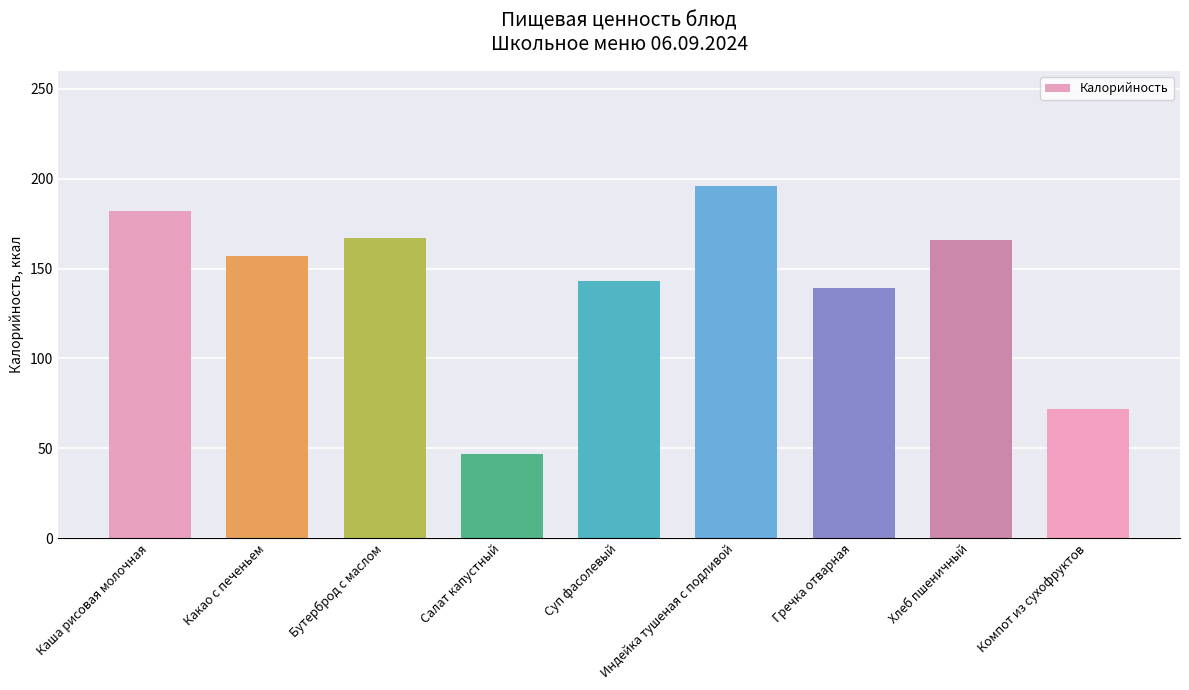

What position from the left is Хлеб пшеничный?

8